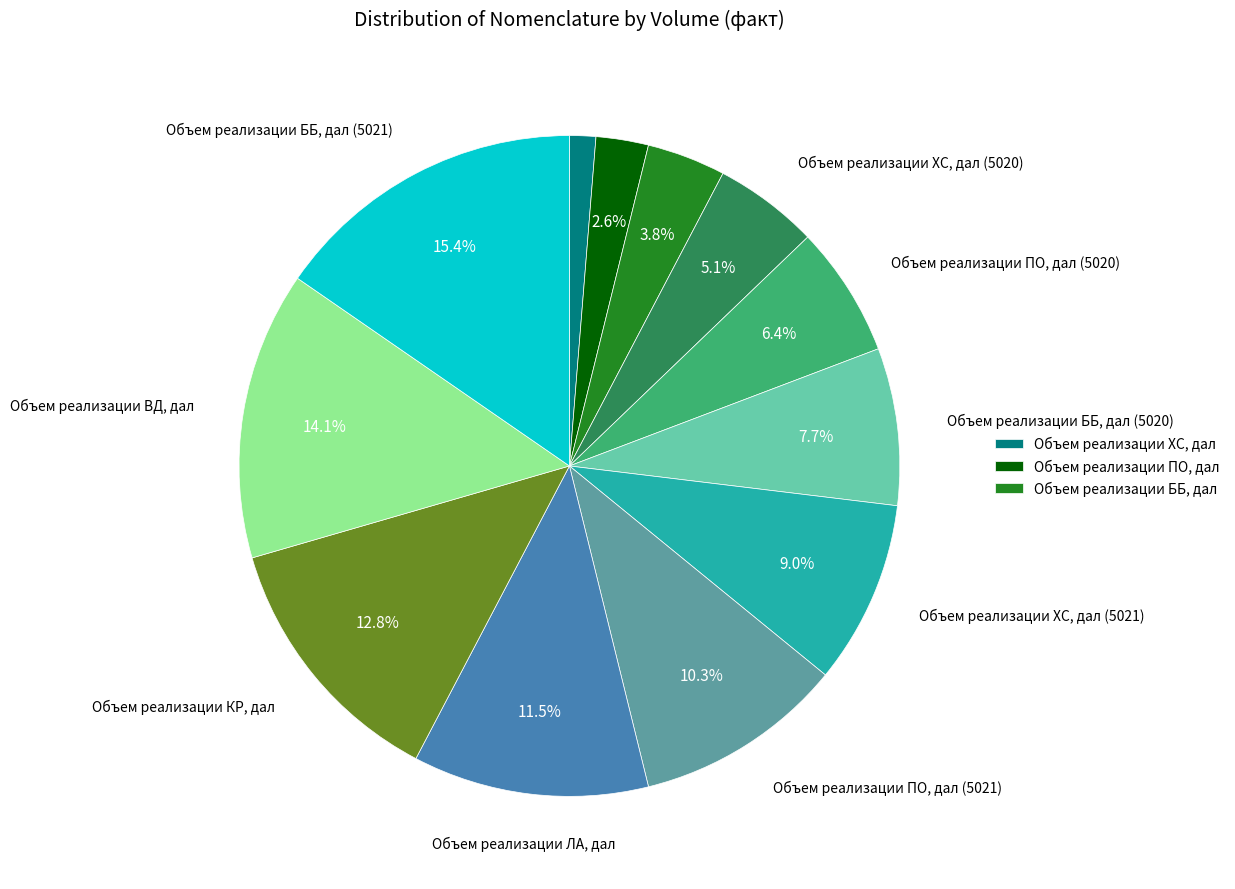

Is there any slice that represents more than half of the pie?

No